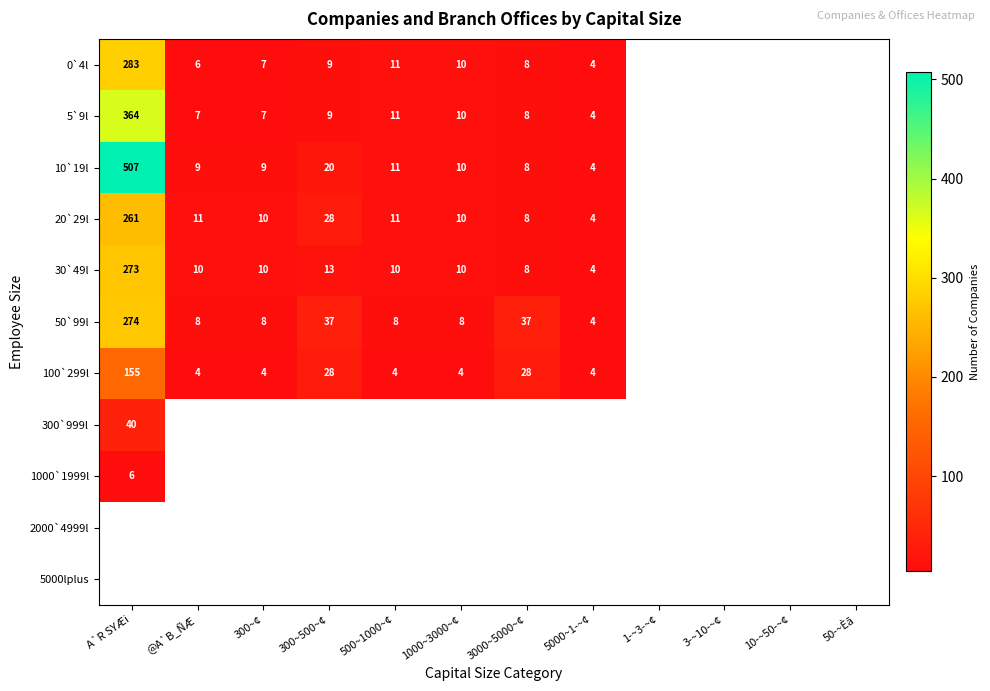

True or false: 0`4l has a value of 2 at 500~1000~¢.

False